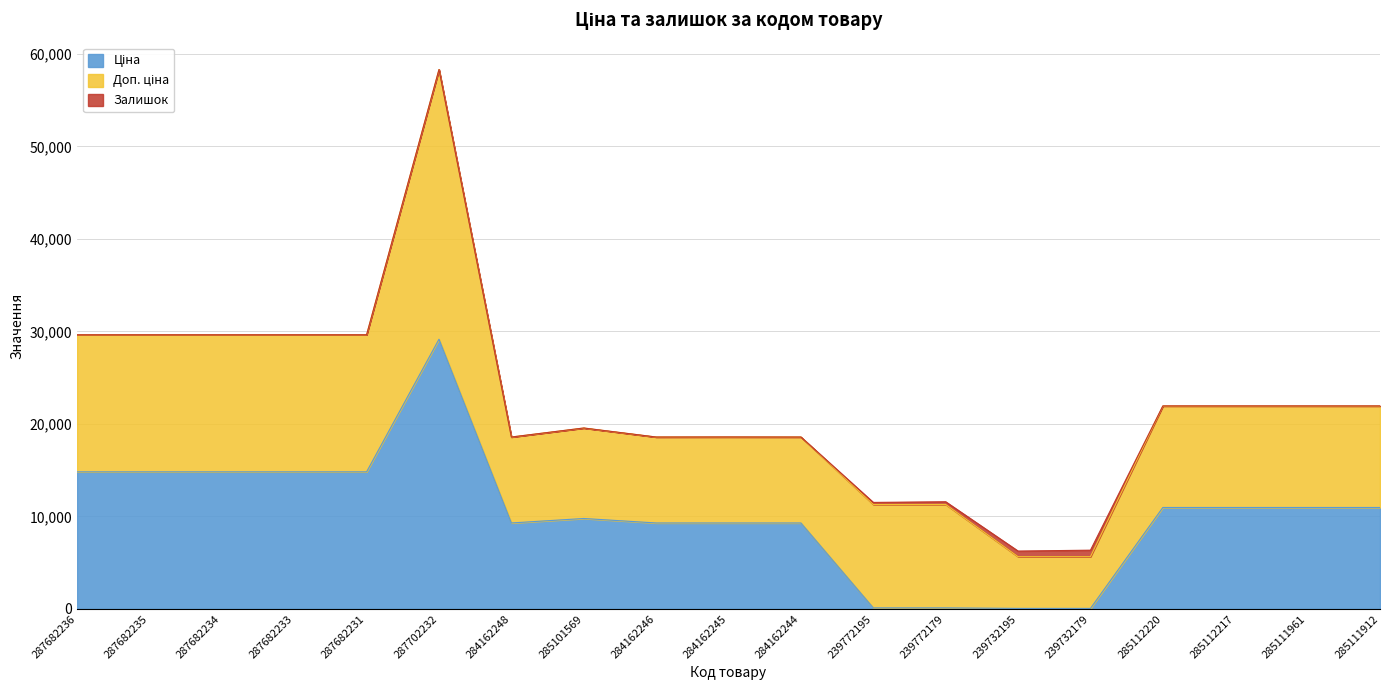

What are all the series names shown in the legend?

Ціна, Доп. ціна, Залишок